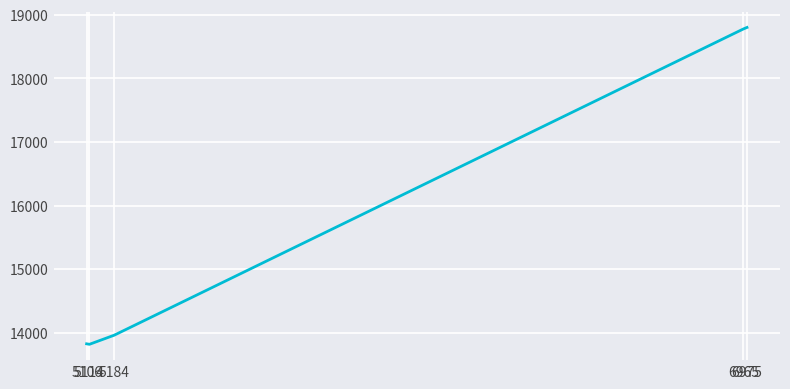

What is the approximate value at 5184?

13959.0